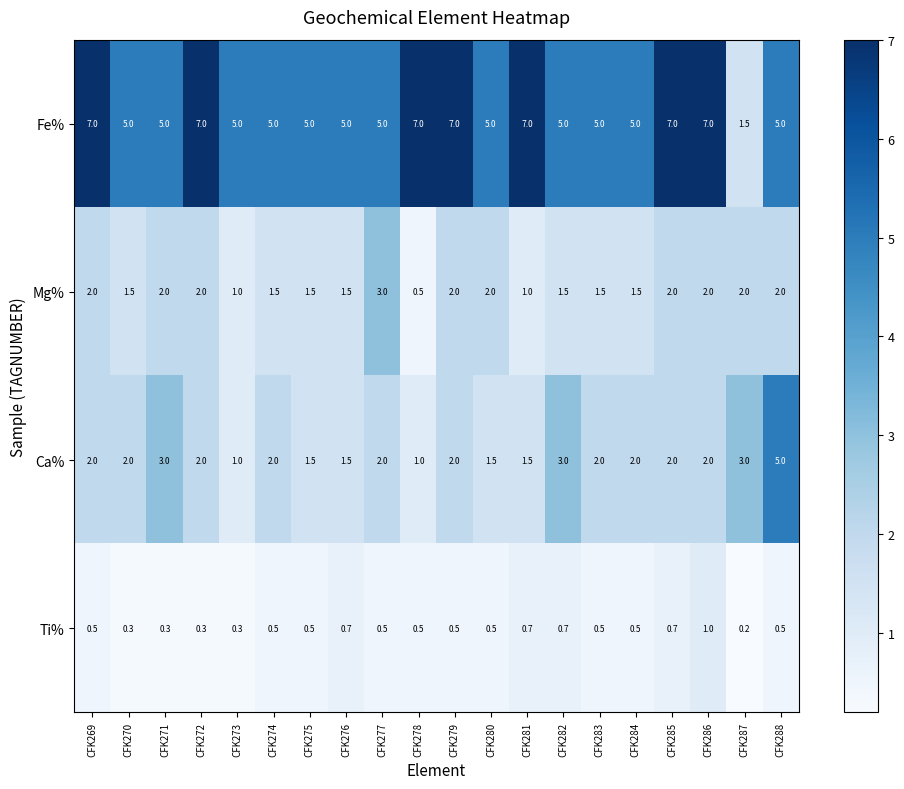

Is it true that Mg% equals 1.5 at CFK274?

True